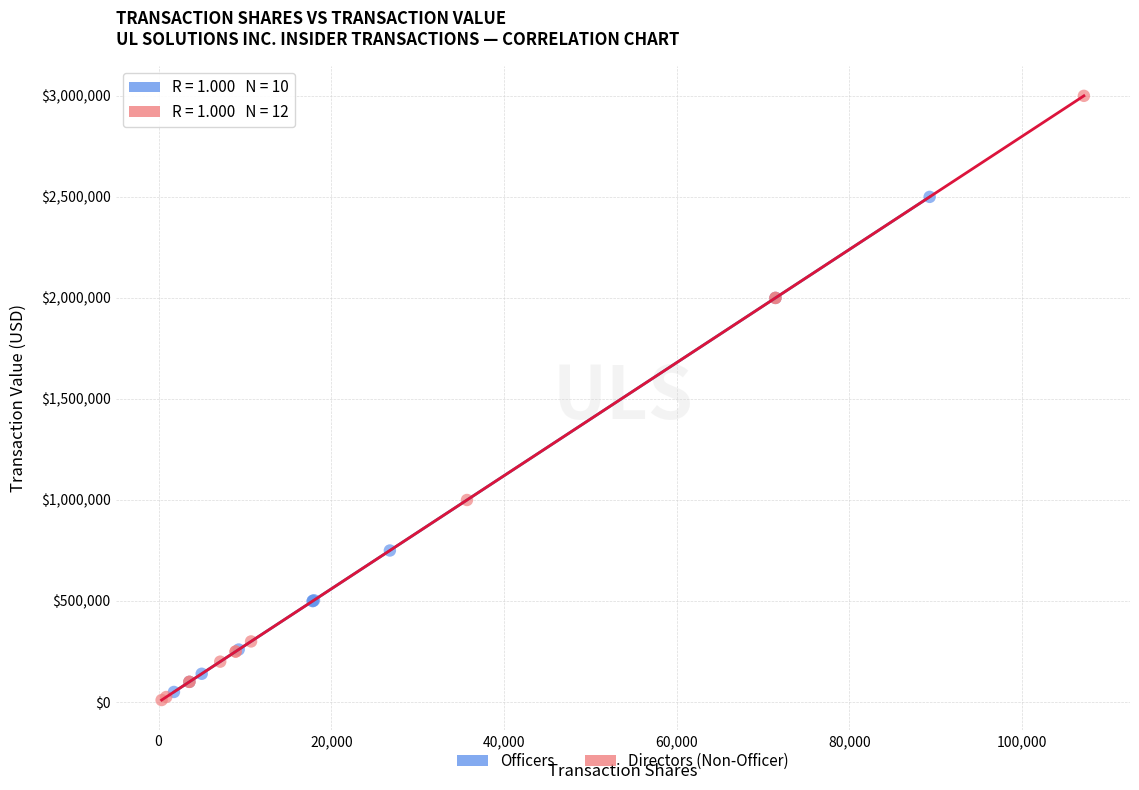

Which series contains the highest Y value?

Directors (Non-Officer)